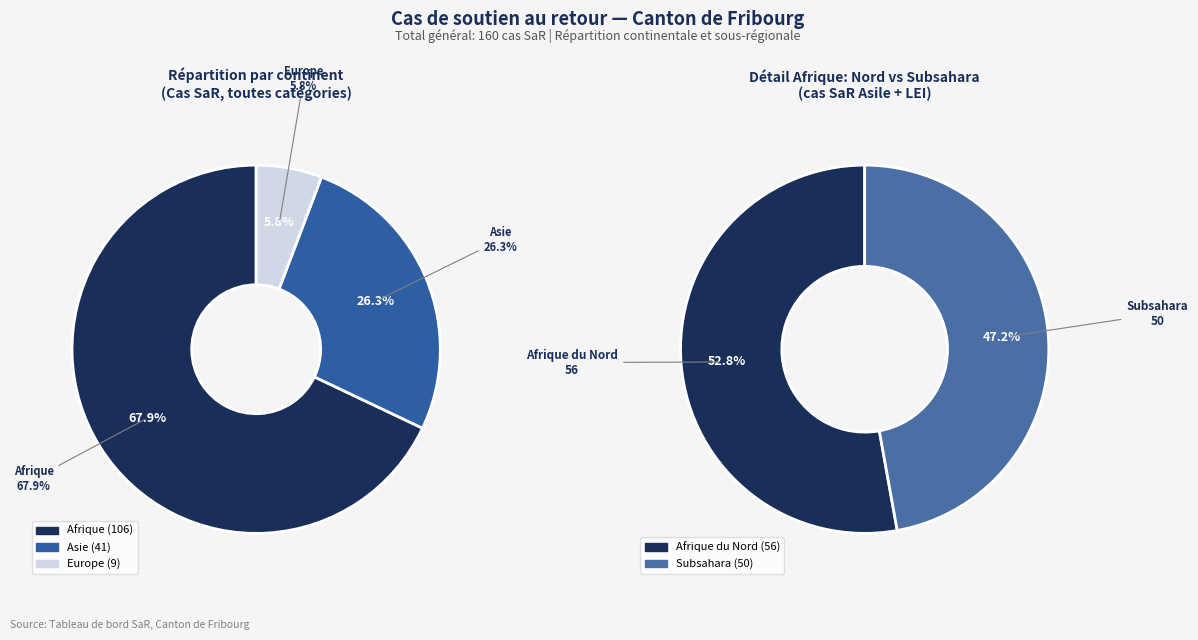

True or false: Provenance inconnue accounts for 1% of the total.

False